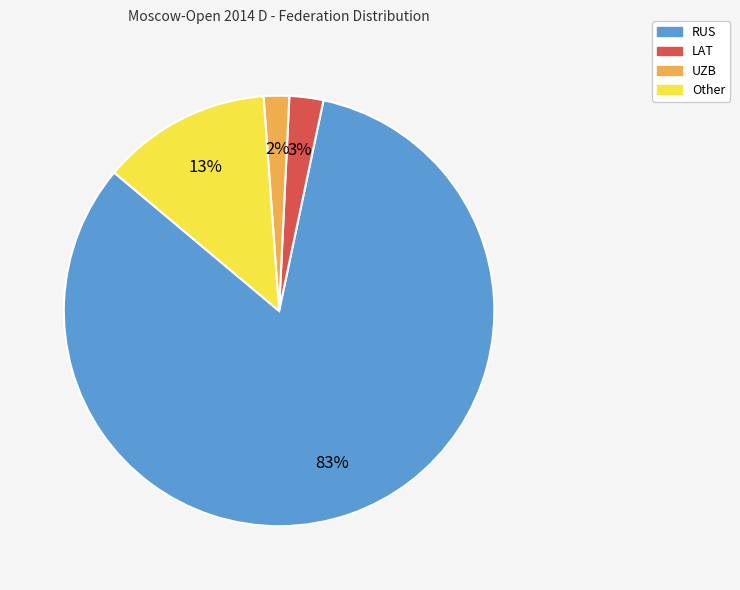

Is it true that UZB is 35% of the pie?

False